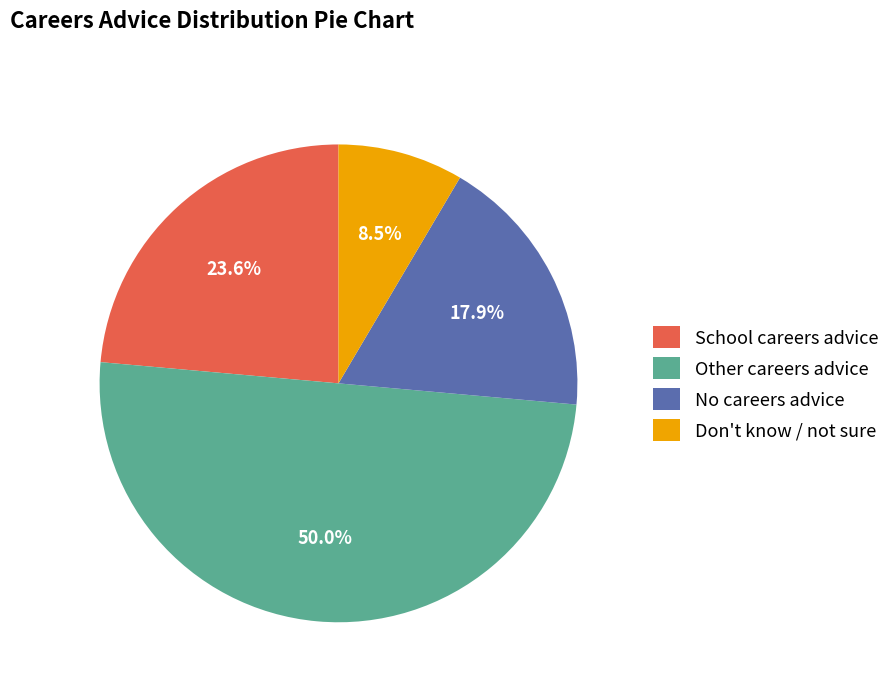

Does Don't know / not sure represent more than half of the total?

No